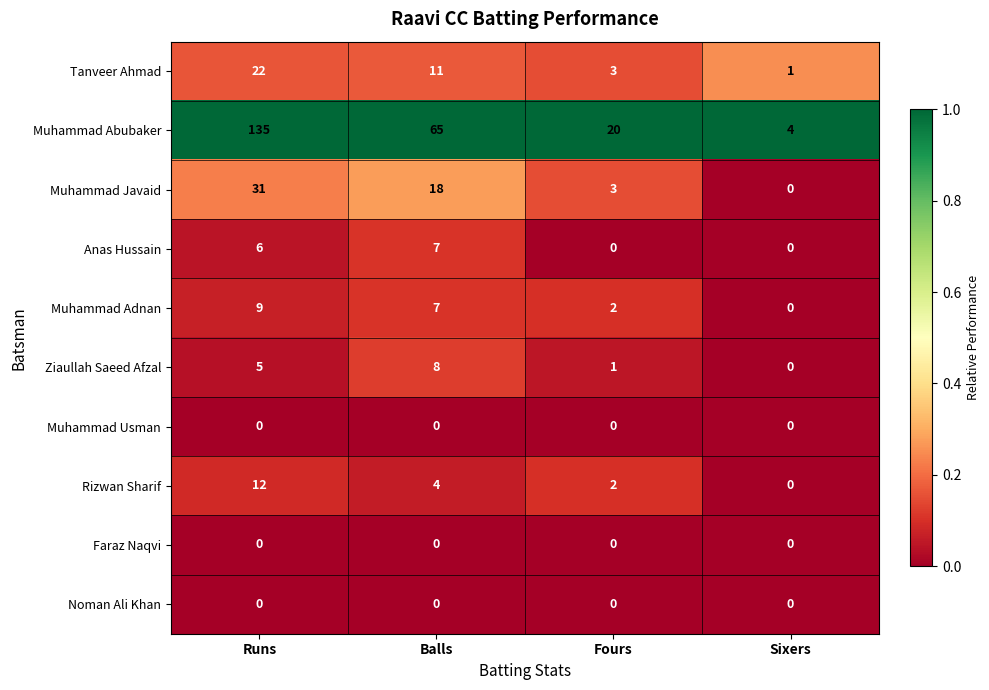

How many values in Ziaullah Saeed Afzal are above zero?

3